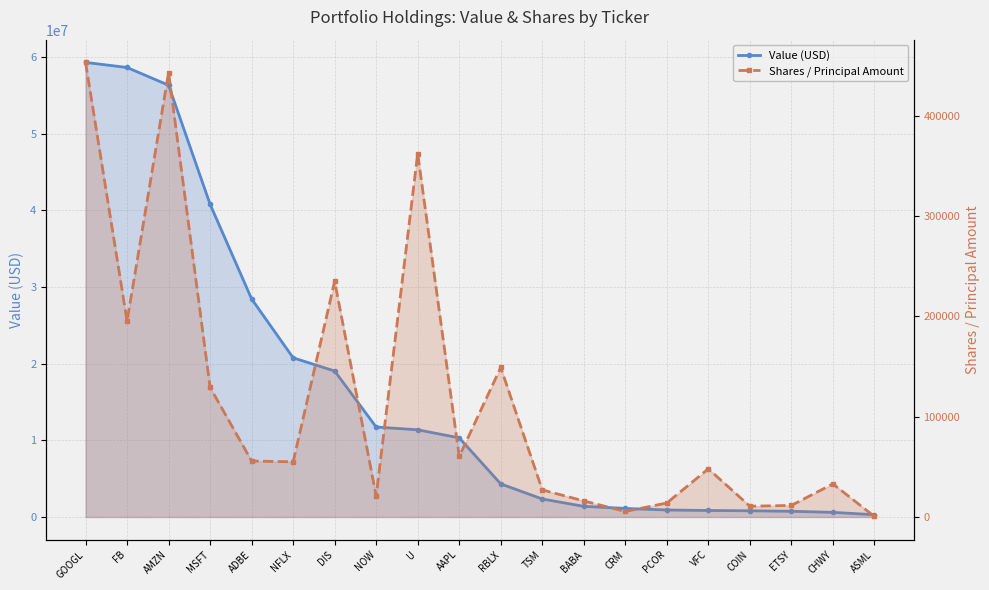

Does the chart have visible grid lines?

Yes